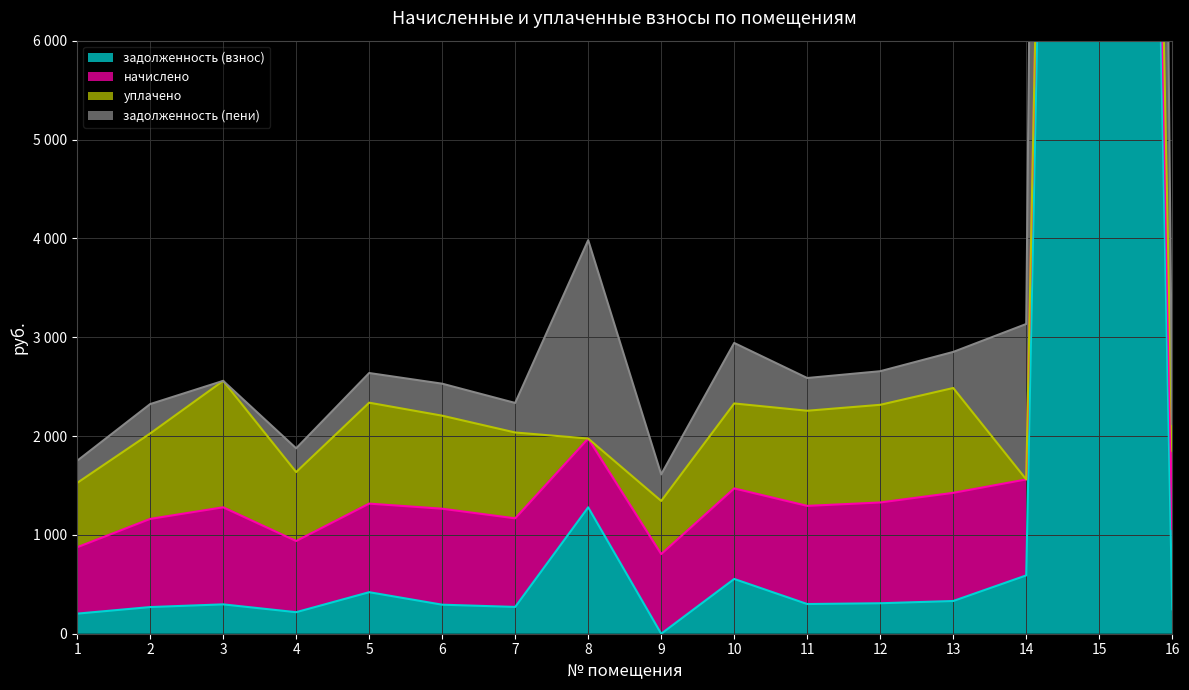

How many data points in задолженность (пени) are above 2586?

8